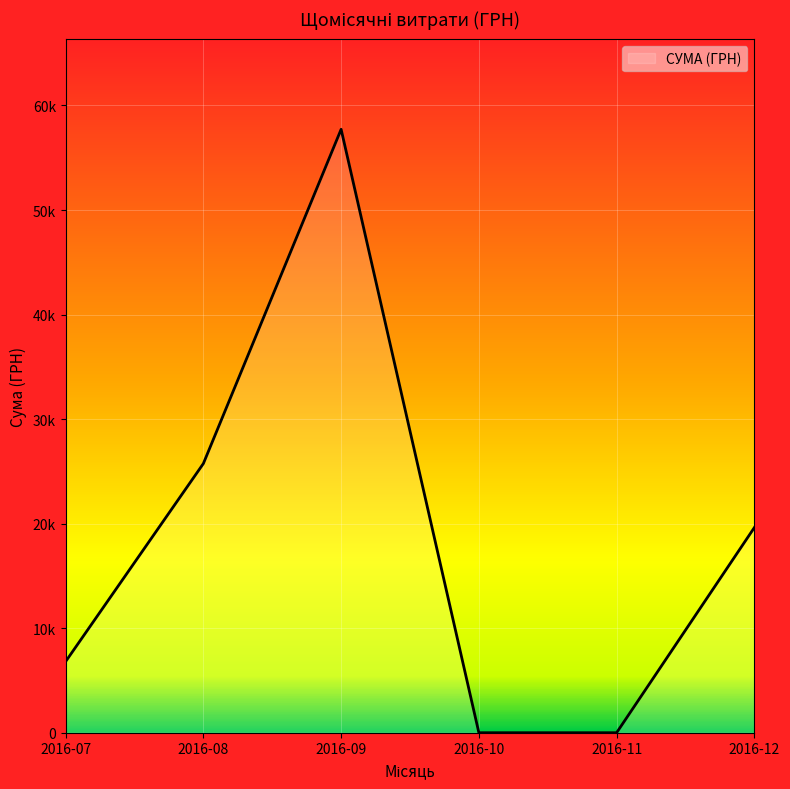

At which category does the data reach its first local peak?

2016-09